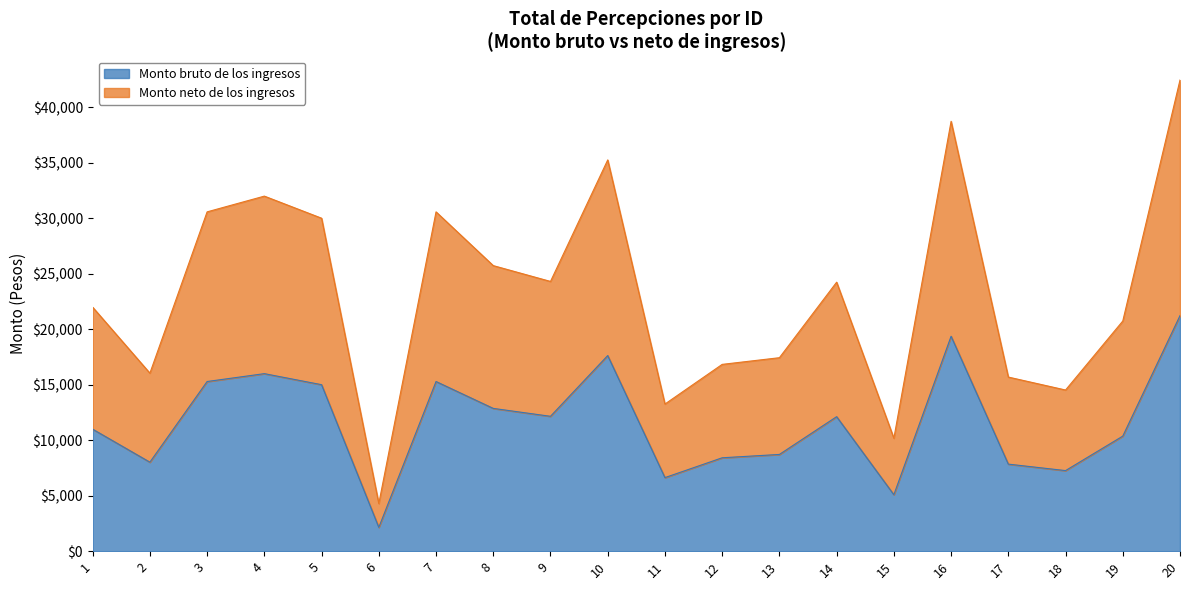

The Monto bruto de los ingresos series shows 15000.2 at 5. True or false?

True